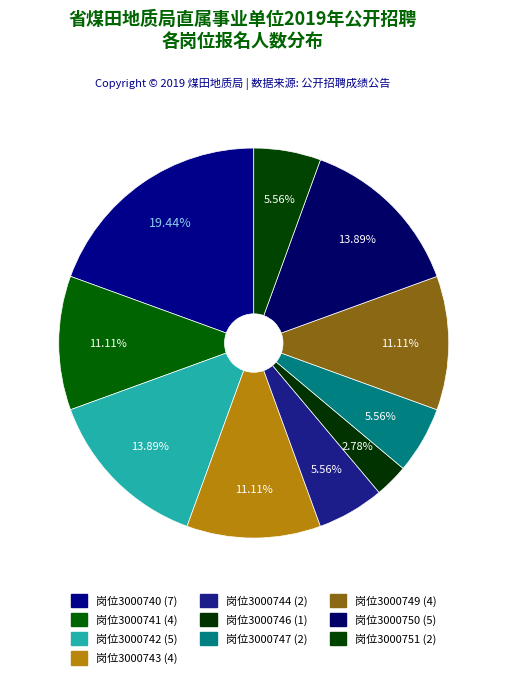

To the nearest percent, what is the difference between the largest and smallest slice percentages?

17%